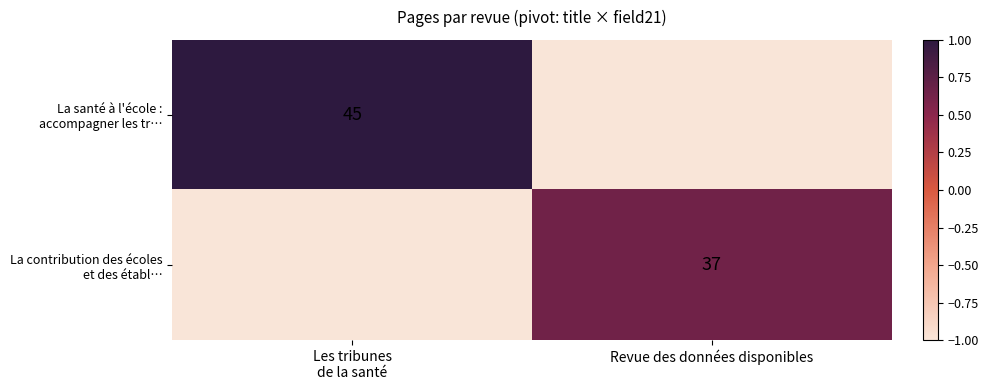

What value does the La santé à l'école : accompagner les tr… series have at Revue des données disponibles?

-1.0